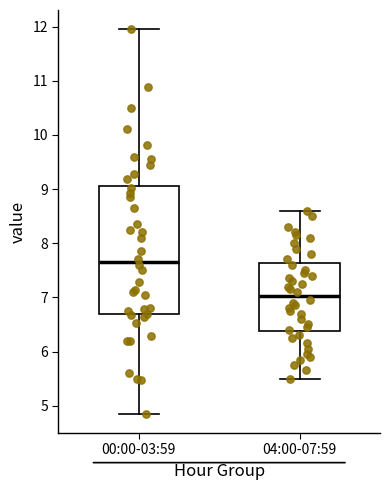

Reading left to right, read every box against the y-axis: the position of its median line, the range the box covers, and the ends of its whiskers. The values are not printed on the chart, so give them approximately, as read against the axis.

00:00-03:59: median 7.7, box 6.7 to 9.1, whiskers 4.9 to 12.0
04:00-07:59: median 7.0, box 6.4 to 7.6, whiskers 5.5 to 8.6